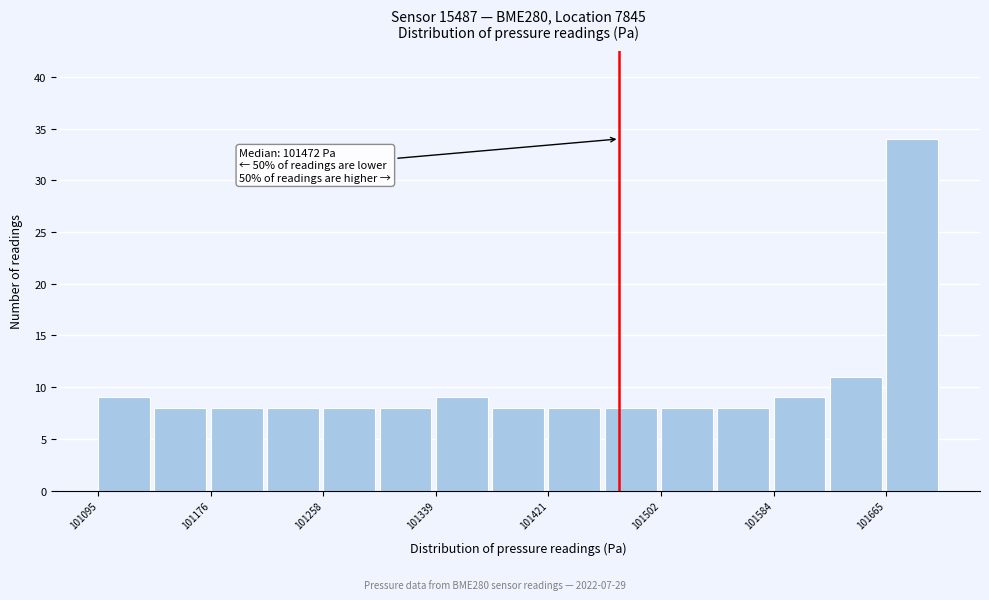

Which range on the x-axis has the tallest bar?

101670 to 101710